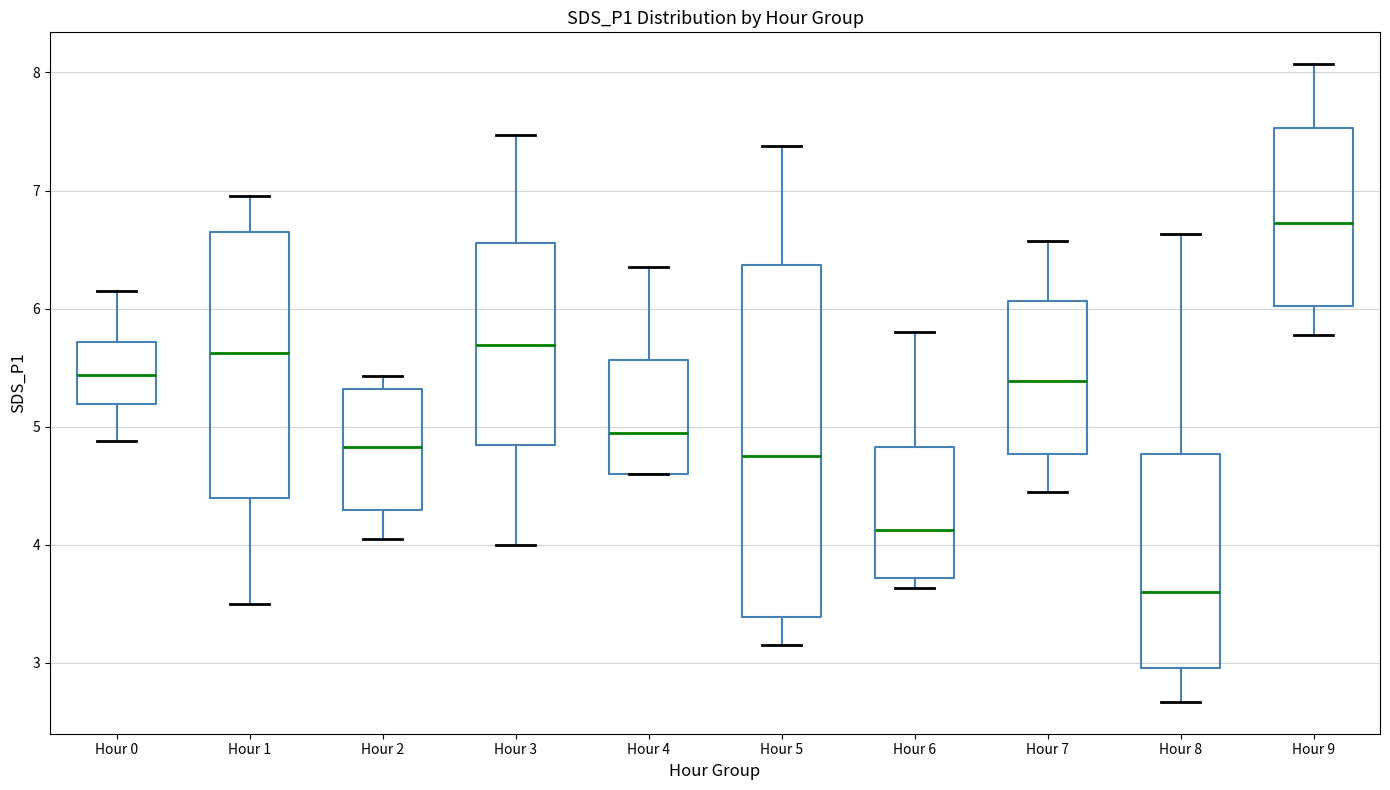

Where is the upper edge of the box for Hour 3 on the y-axis? The values are not printed on the chart, so give them approximately, as read against the axis.

6.6